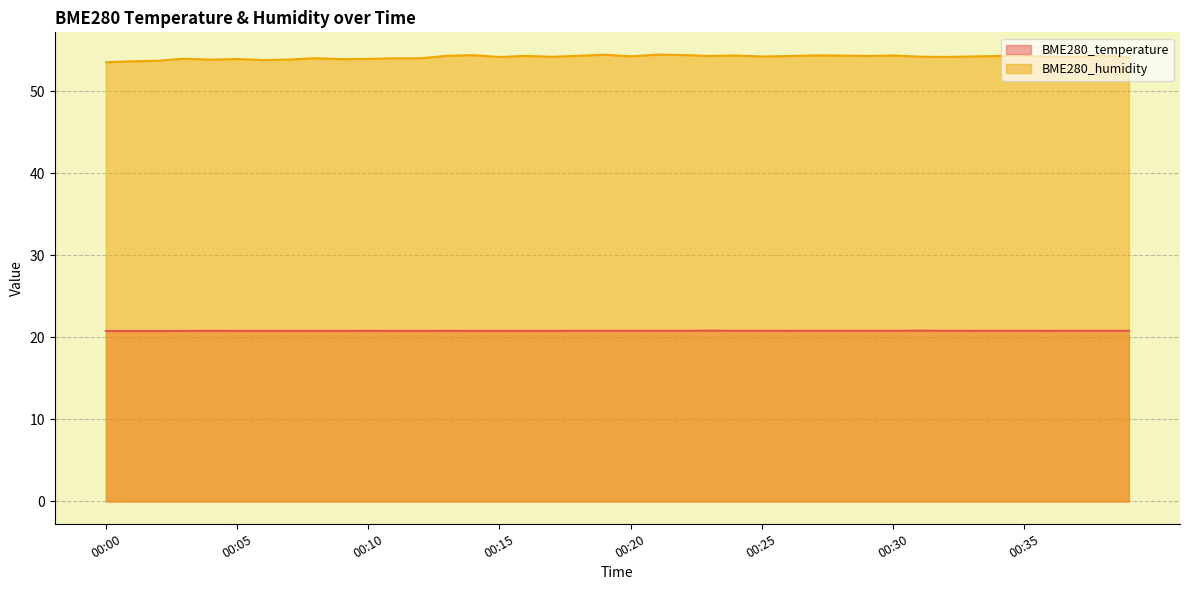

What is the highest value of the BME280_humidity series?

54.5